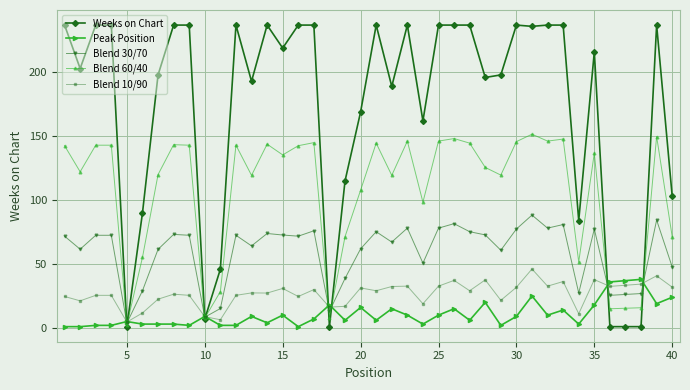

What is the greatest value displayed?

237.0